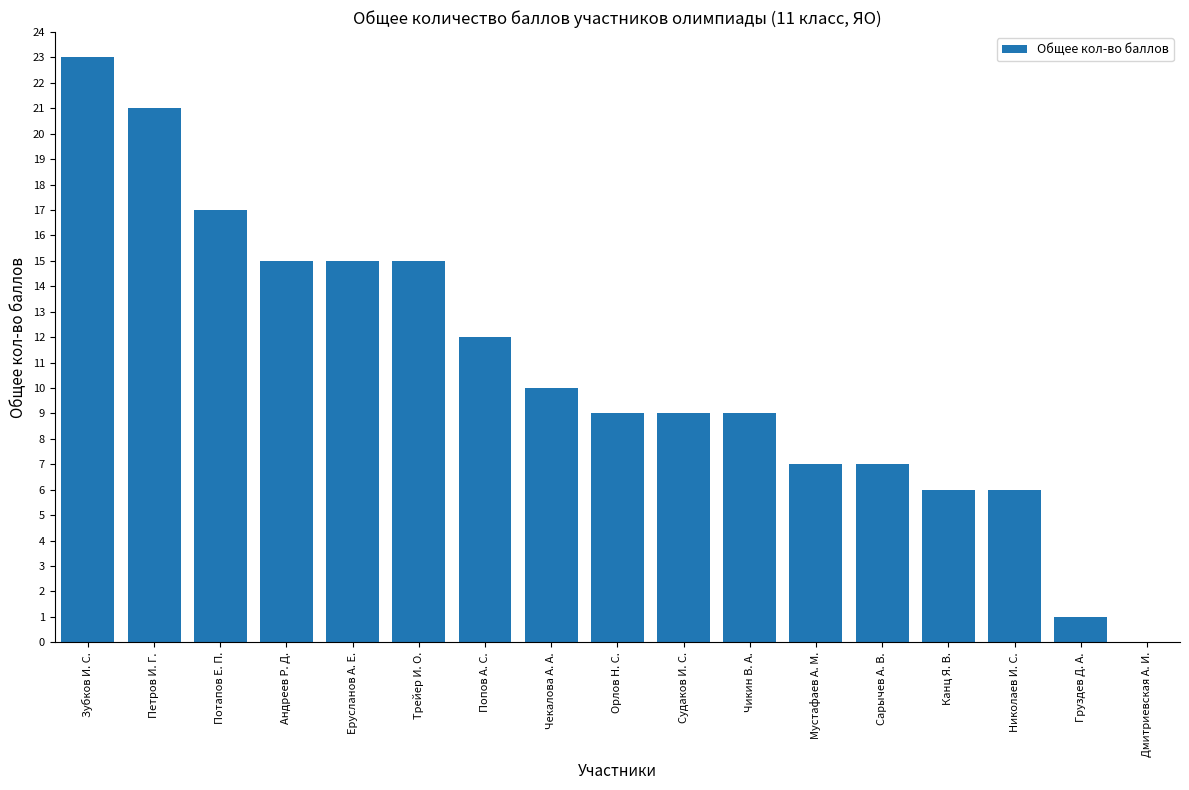

Which label corresponds to the largest value in the chart?

Зубков И. С.